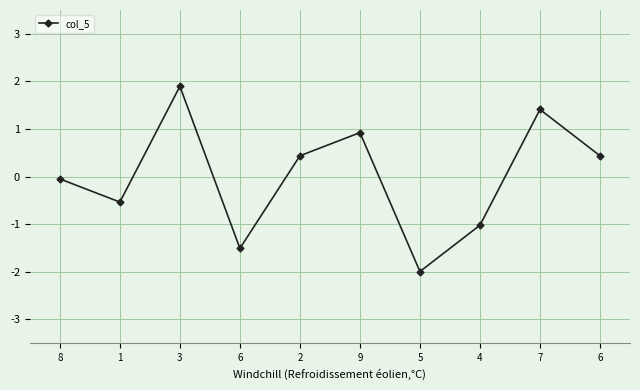

How many values are below zero?

5